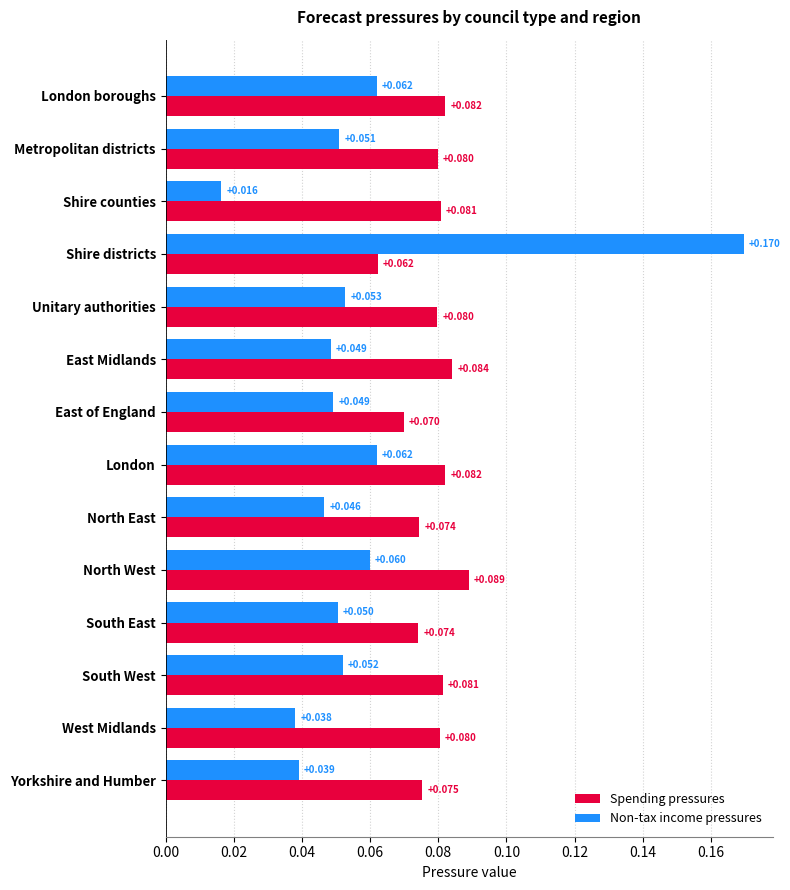

At which label does Spending pressures reach its minimum?

Shire districts